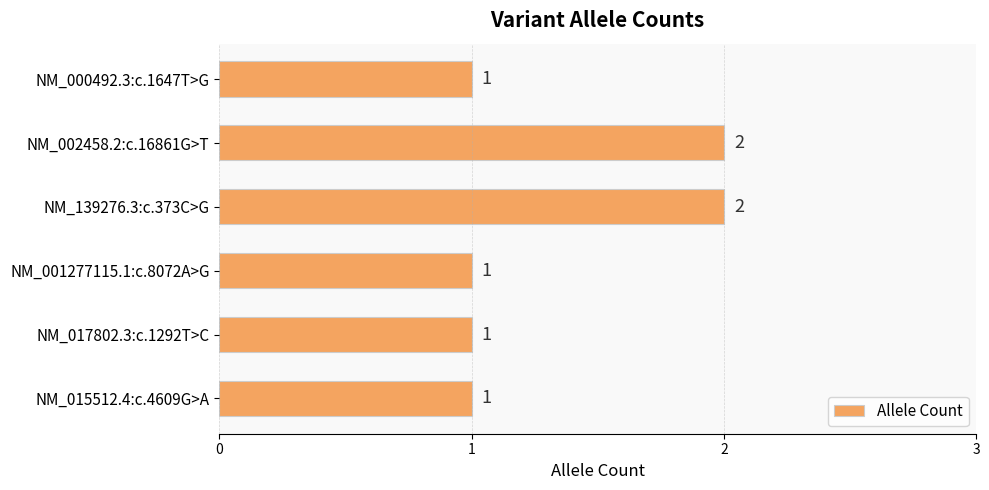

What is the sum of all values?

8